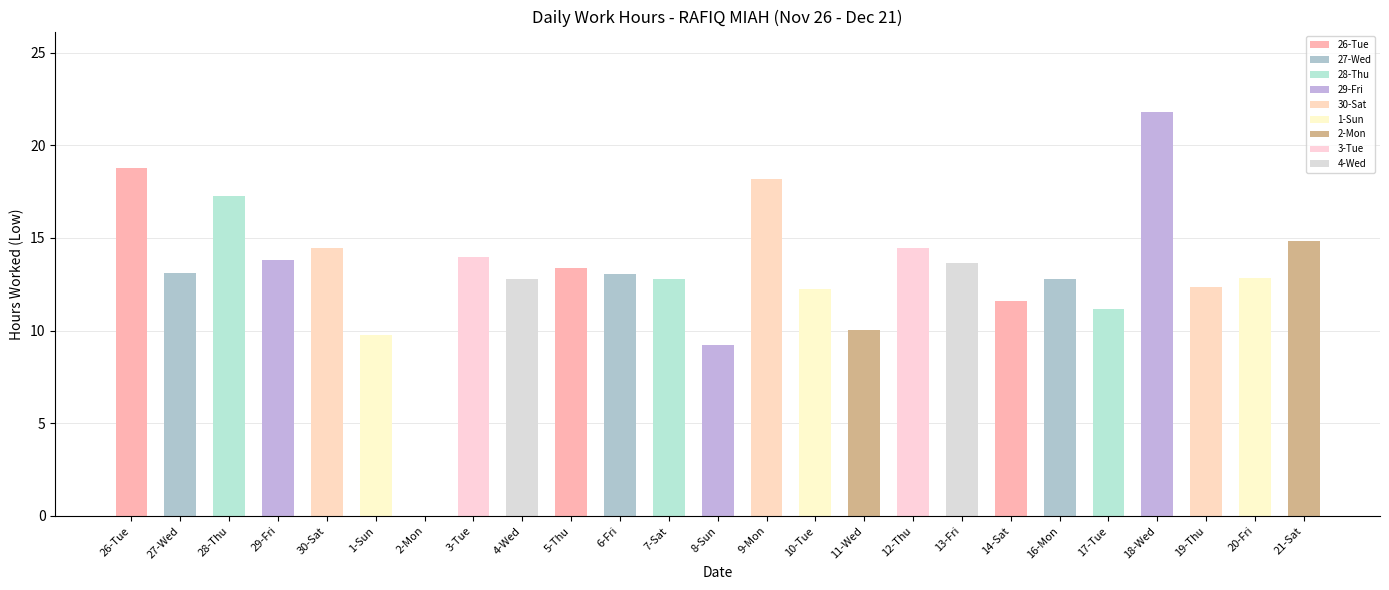

What is the change in value from 28-Thu to 11-Wed?

-7.2